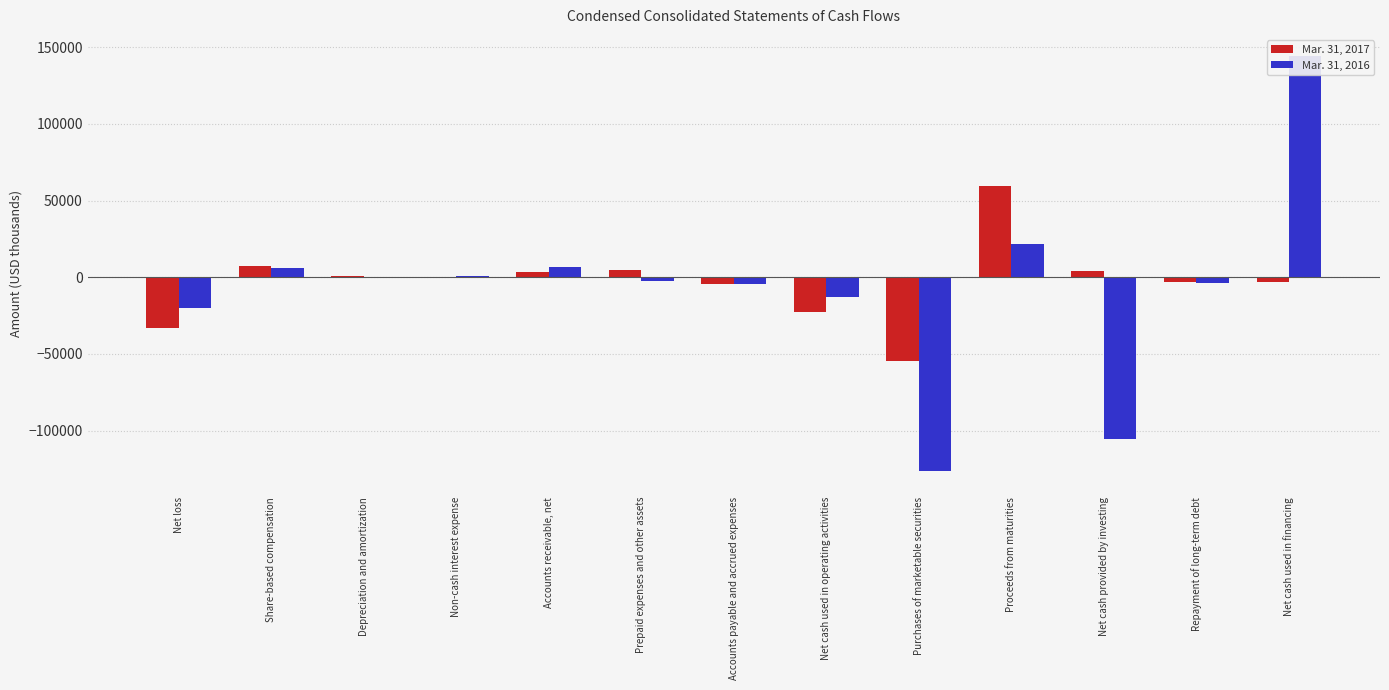

Which series has the largest total across all categories?

Mar. 31, 2017